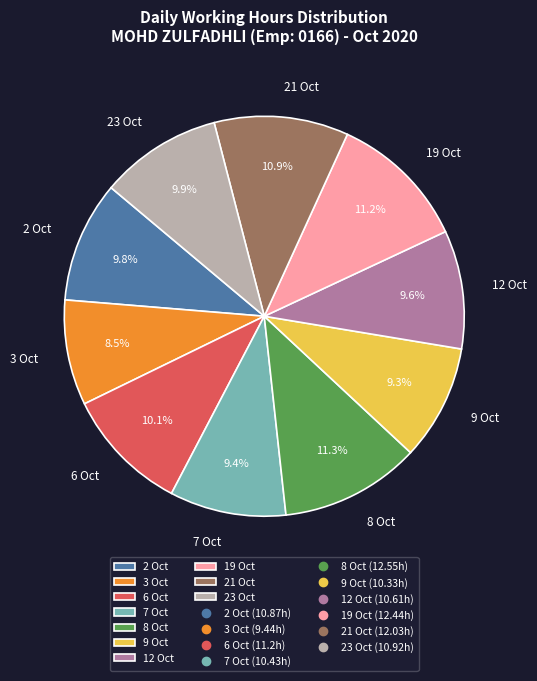

Is the sum of 7 Oct and 8 Oct greater than half?

No